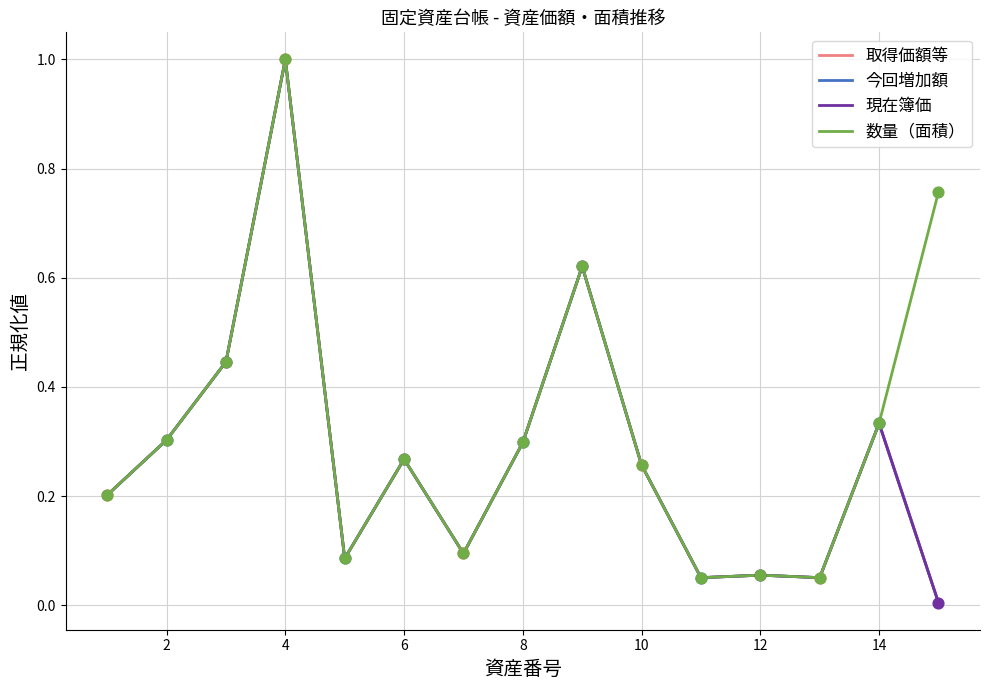

Does the chart have visible grid lines?

Yes